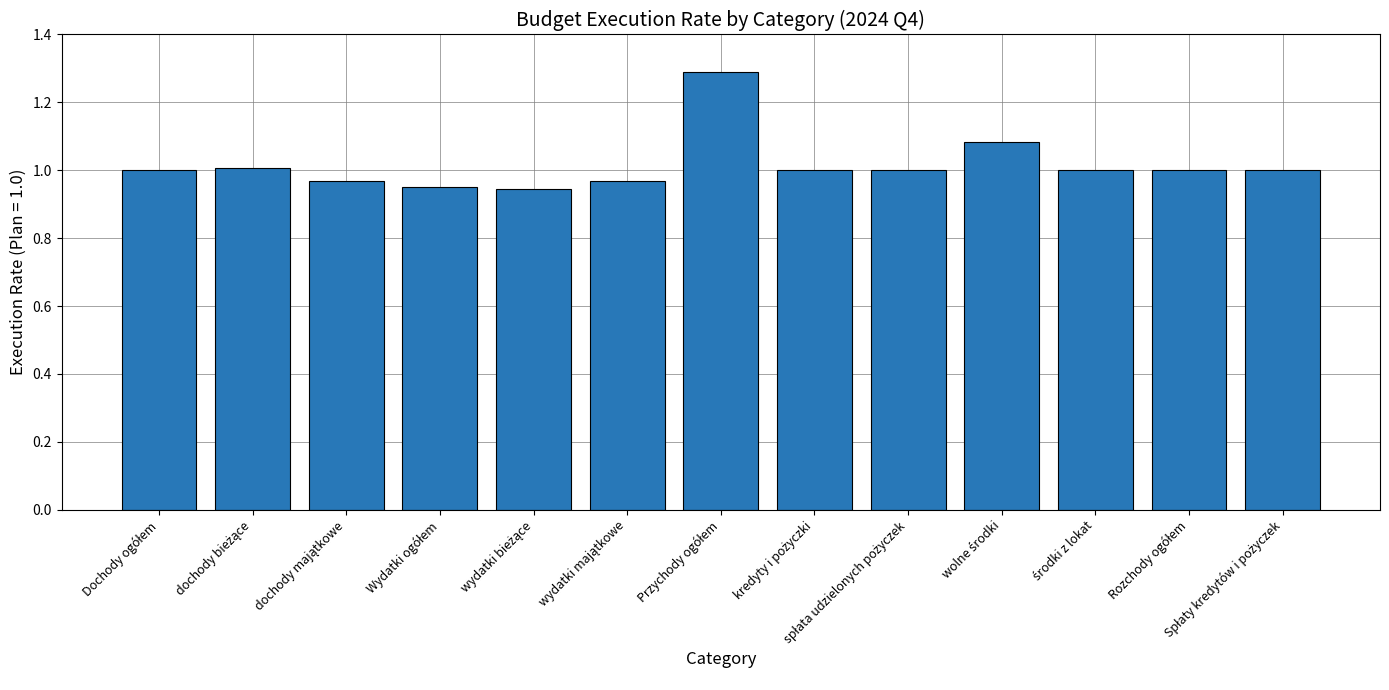

What is the greatest value displayed?

1.3